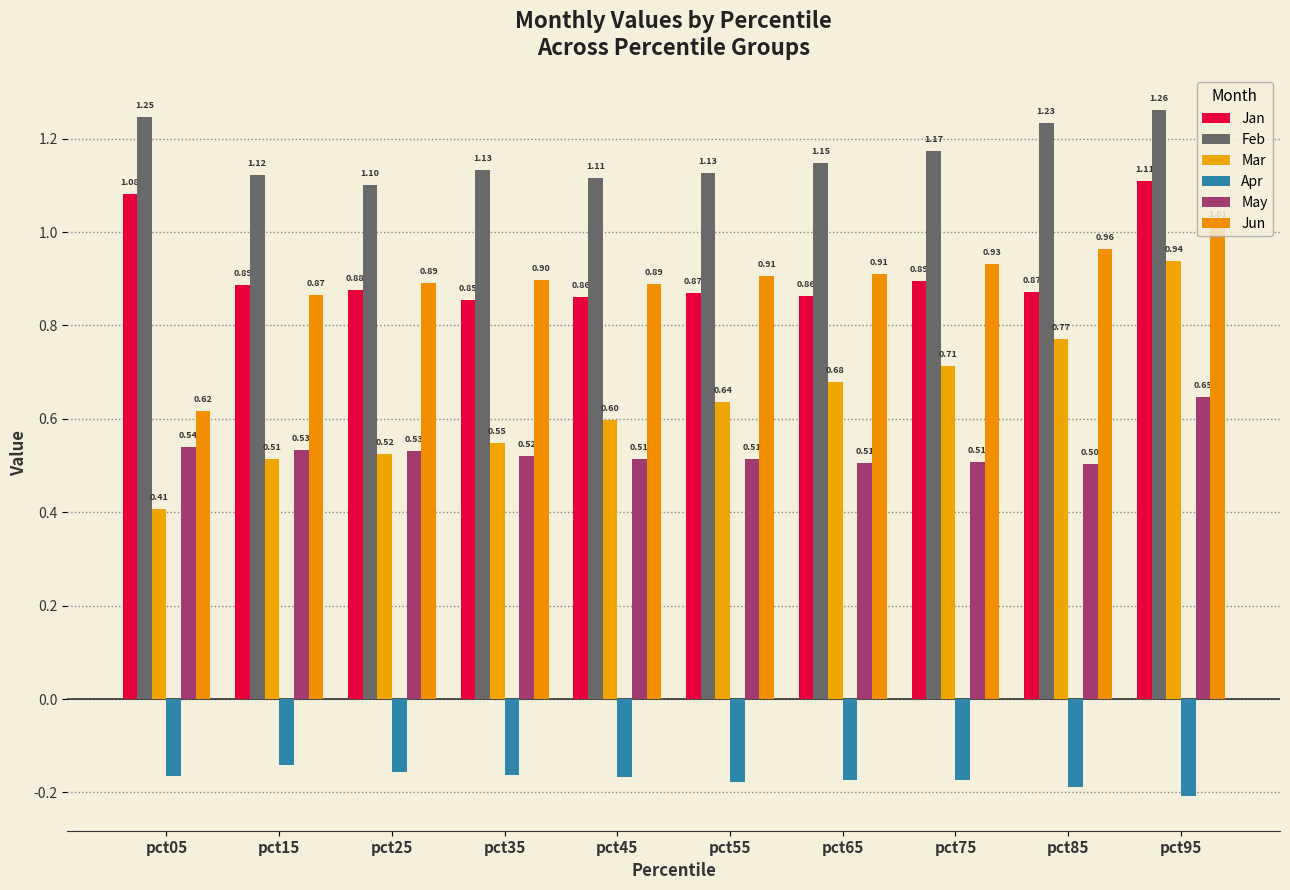

How many groups of bars are there?

10